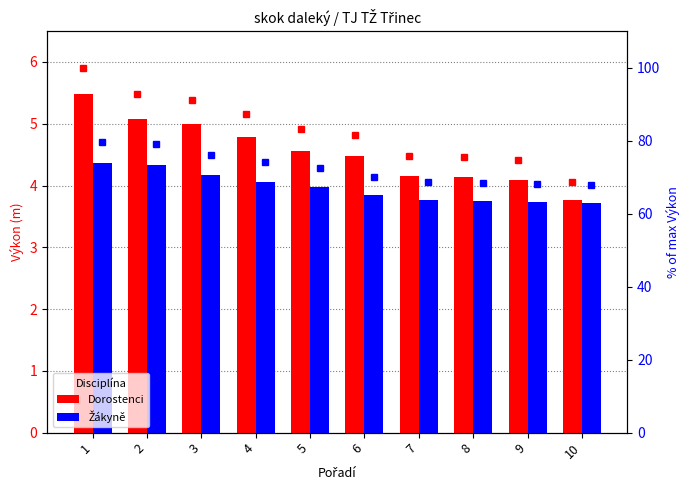

List the labels in order of % Žákyně value, largest first.

1, 2, 3, 4, 5, 6, 7, 8, 9, 10